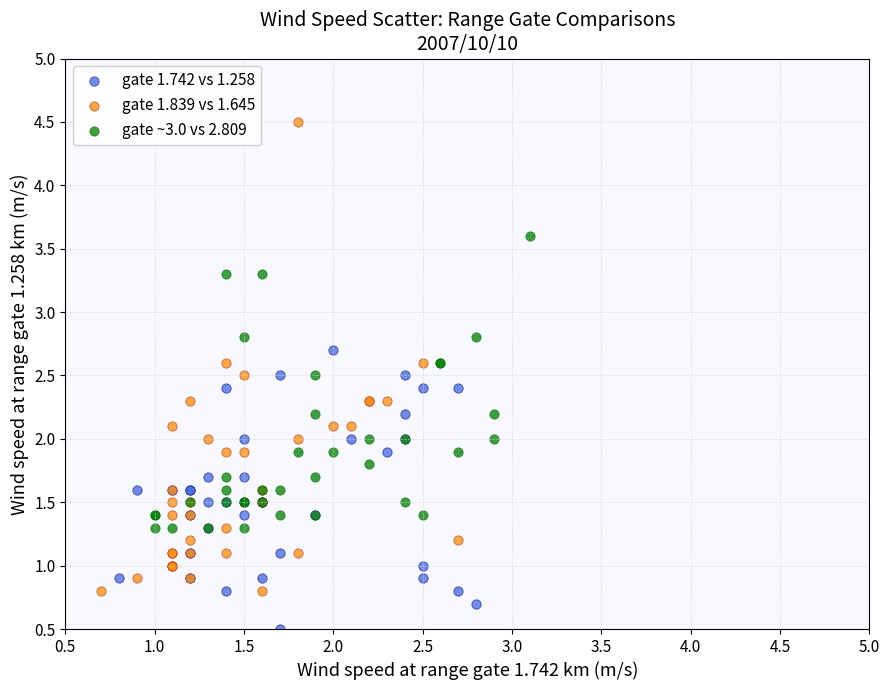

Which series has the widest spread of Y values?

gate 1.839 vs 1.645